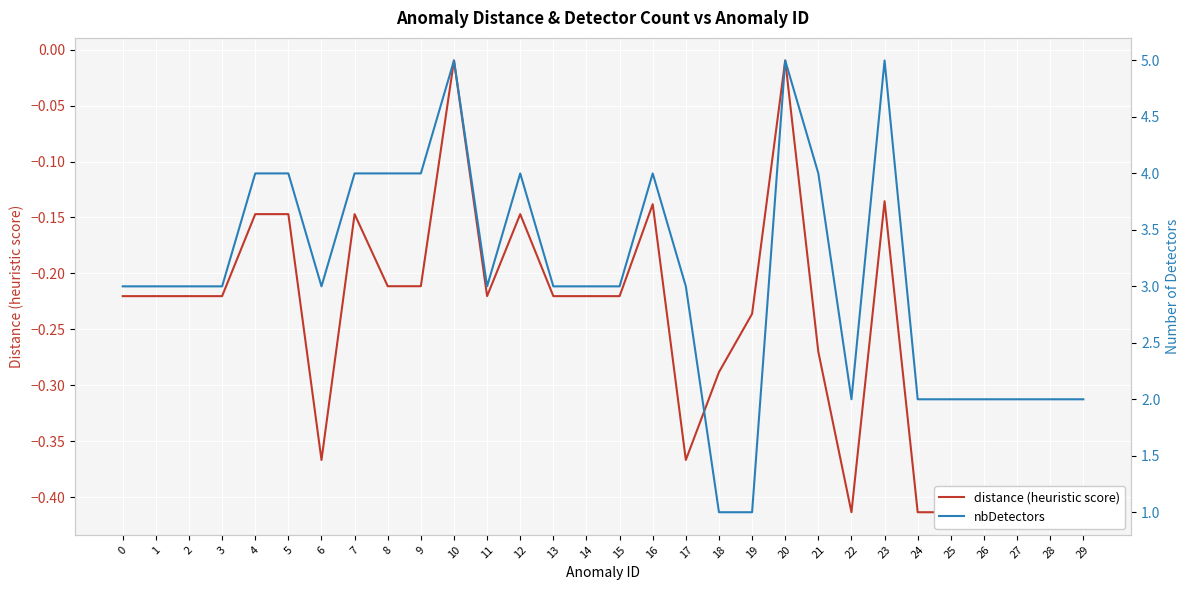

Which category has the lowest value in the distance (heuristic score) series?

22